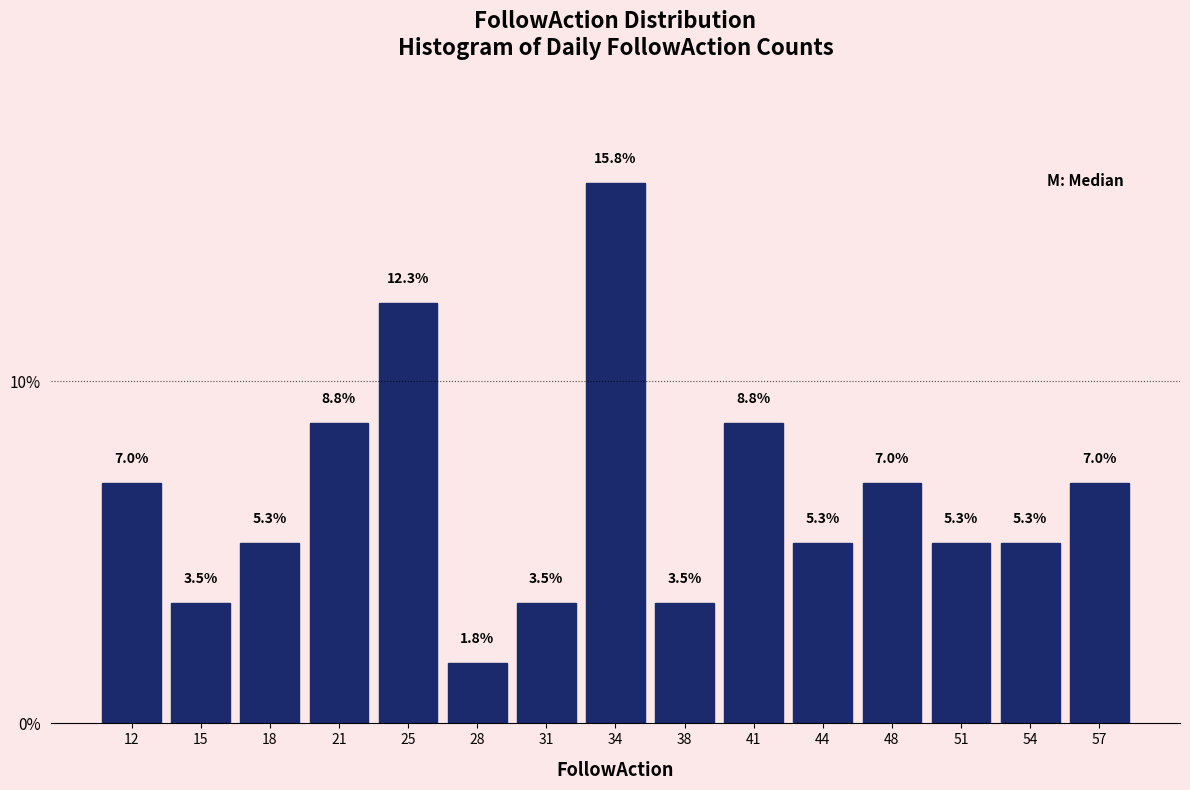

Reading left to right, list every bar in this chart as the range it spans on the x-axis followed by its height. The bar edges are not printed on the chart, so give them approximately, as read against the axis.

10.0 to 13.5: 7.0
13.5 to 16.5: 3.5
16.5 to 20.0: 5.3
20.0 to 23.0: 8.8
23.0 to 26.5: 12.3
26.5 to 29.5: 1.8
29.5 to 33.0: 3.5
33.0 to 36.0: 15.8
36.0 to 39.5: 3.5
39.5 to 42.5: 8.8
42.5 to 46.0: 5.3
46.0 to 49.0: 7.0
49.0 to 52.5: 5.3
52.5 to 55.5: 5.3
55.5 to 59.0: 7.0